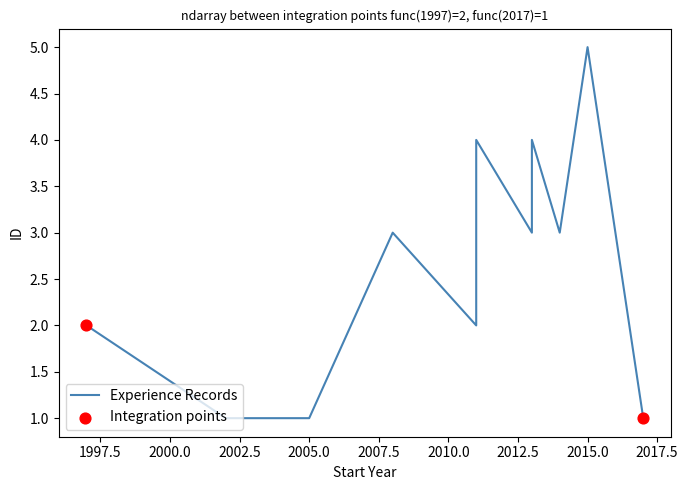

Approximately how many times larger is the value at 2013 compared to 2011?

1.5